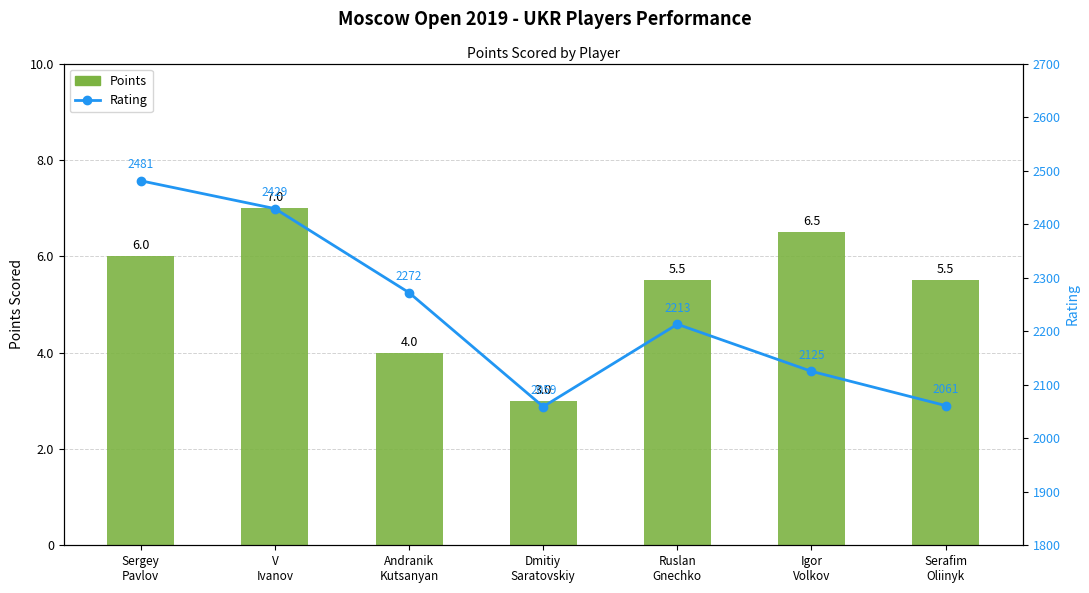

Rank the series by their average value, from lowest to highest.

Points, Rating